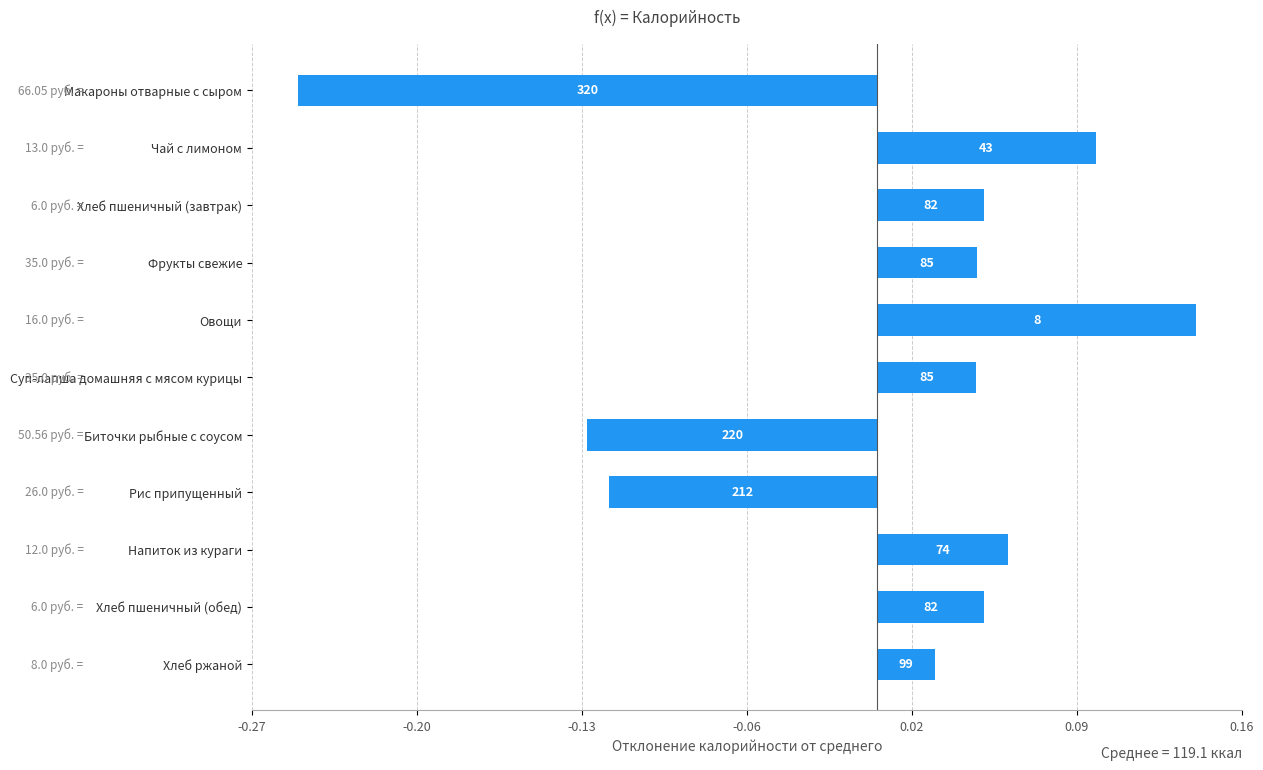

What is the minimum value shown in the chart?

-0.3